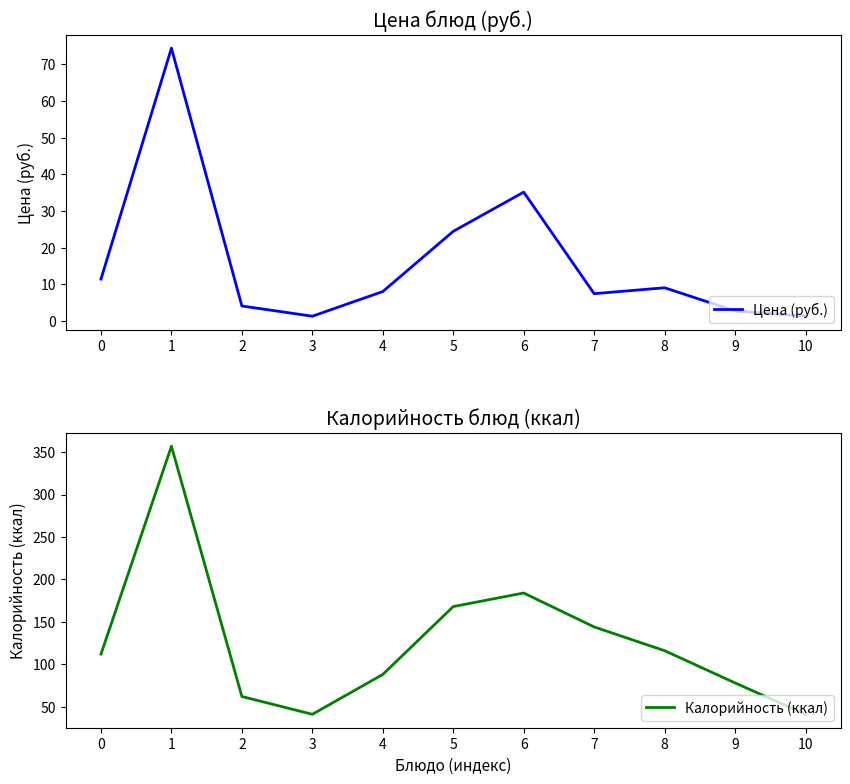

How many lines are shown in the chart?

2